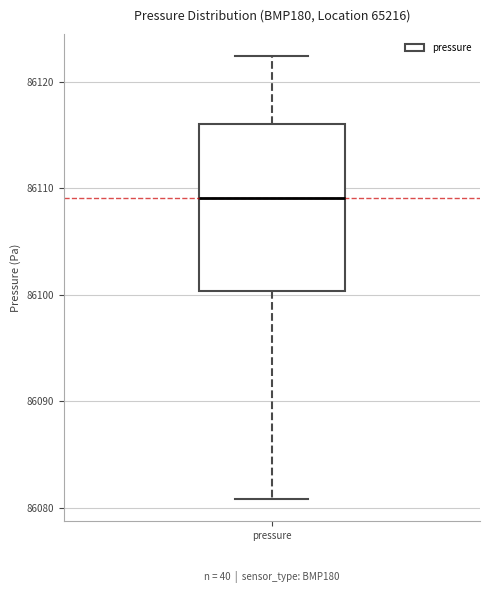

Read this box plot against the y-axis: the position of the median line, the range covered by the box, and the ends of both whiskers. The values are not printed on the chart, so give them approximately, as read against the axis.

median 86109, box 86100 to 86116, whiskers 86081 to 86122